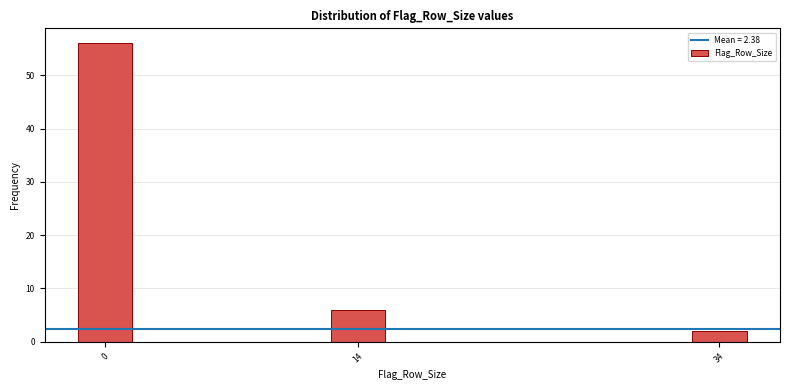

Reading left to right, transcribe all the data shown in this chart.

0=56	14=6	34=2